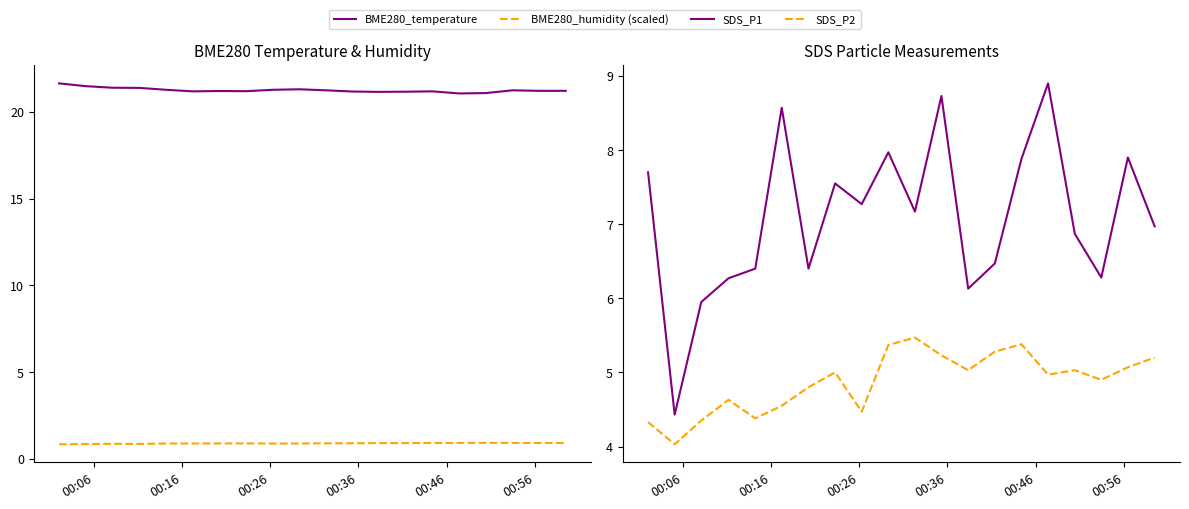

What is the sum of all SDS_P2 values?

97.5